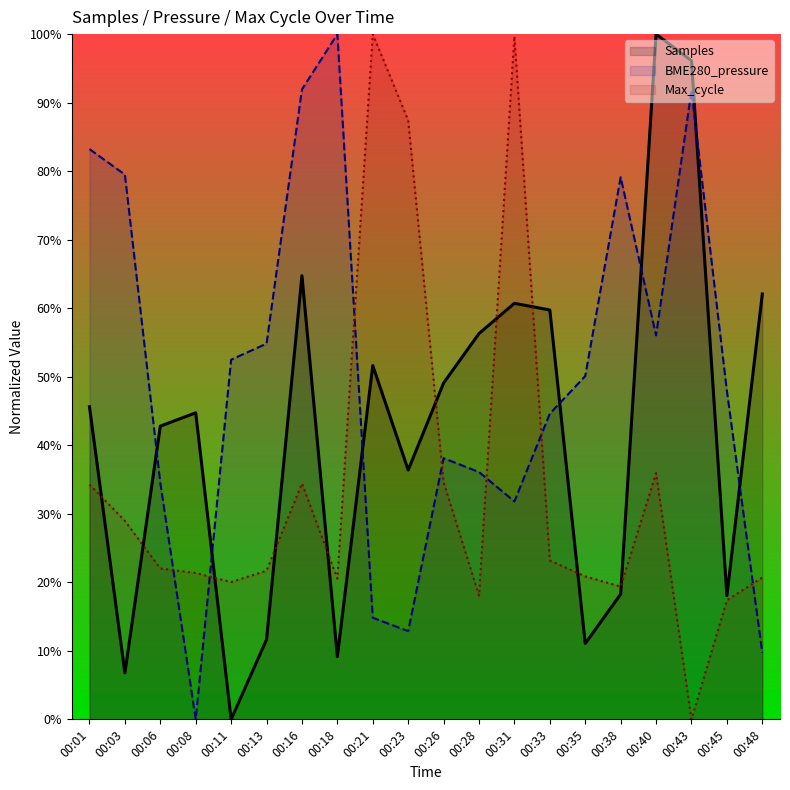

Reading left to right, transcribe all the data shown in this chart.

Samples: 0.5	0.1	0.4	0.4	0.0	0.1	0.6	0.1	0.5	0.4	0.5	0.6	0.6	0.6	0.1	0.2	1.0	1.0	0.2	0.6
BME280_pressure: 0.8	0.8	0.3	0.0	0.5	0.5	0.9	1.0	0.1	0.1	0.4	0.4	0.3	0.4	0.5	0.8	0.6	0.9	0.5	0.1
Max_cycle: 0.3	0.3	0.2	0.2	0.2	0.2	0.3	0.2	1.0	0.9	0.3	0.2	1.0	0.2	0.2	0.2	0.4	0.0	0.2	0.2